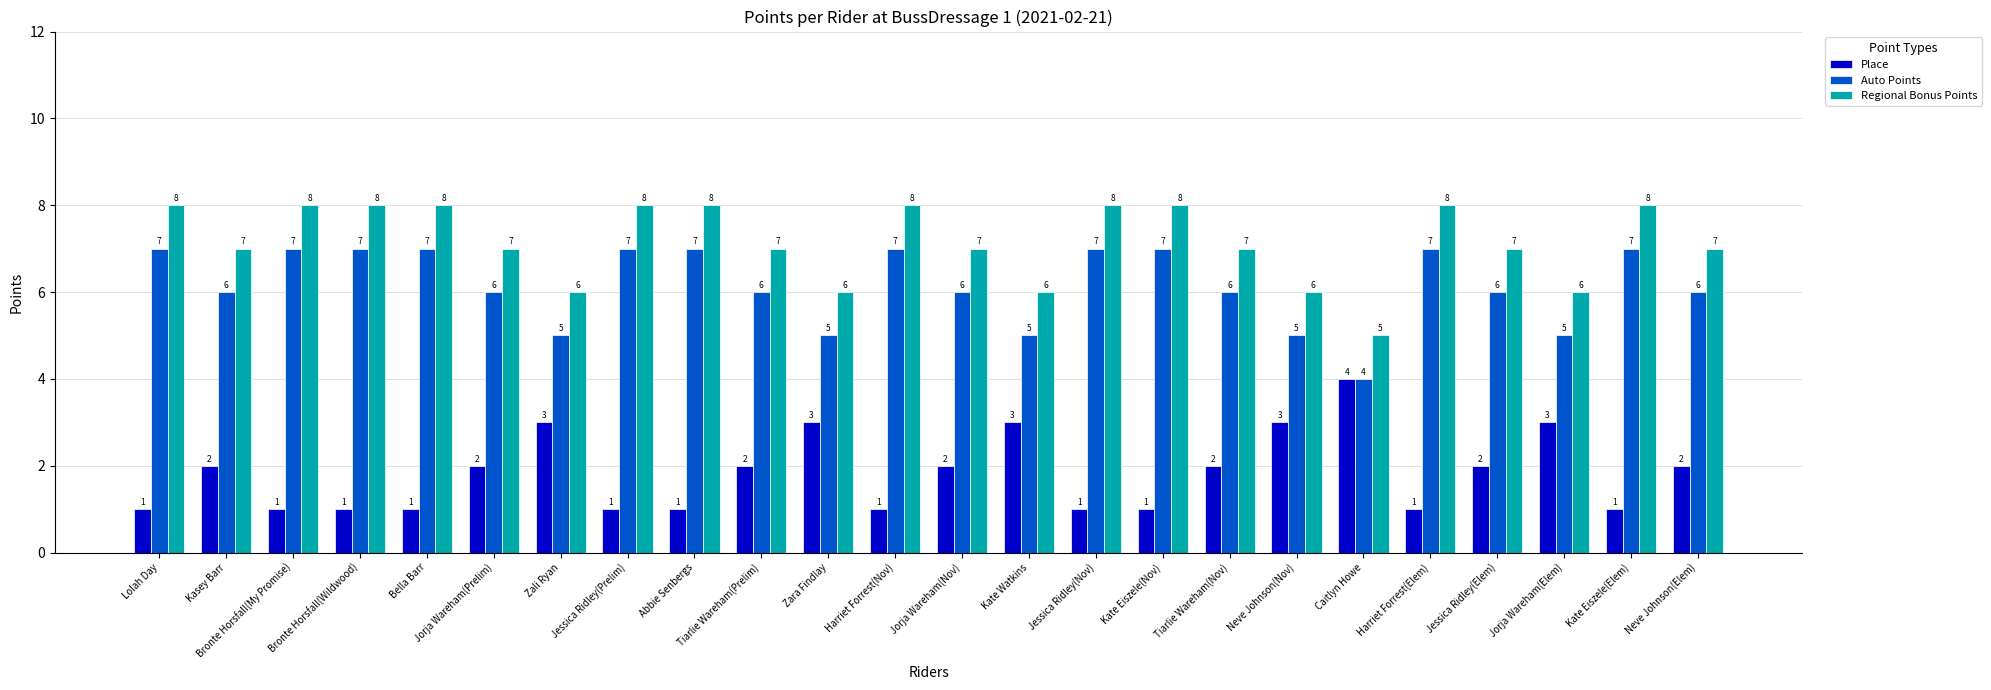

At Jorja Wareham(Prelim), list the series in order from smallest to largest.

Place, Auto Points, Regional Bonus Points